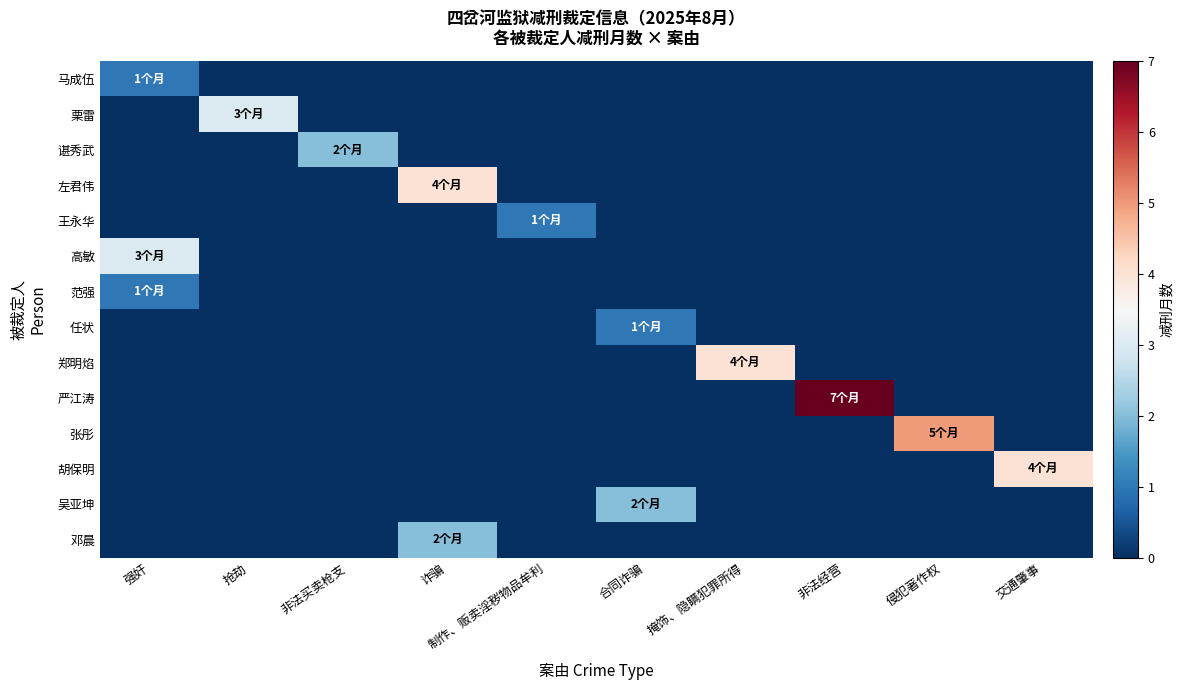

Reading right to left, what are all the values shown in this chart?

马成伍: 交通肇事=0	侵犯著作权=0	非法经营=0	掩饰、隐瞒犯罪所得=0	合同诈骗=0	制作、贩卖淫秽物品牟利=0	诈骗=0	非法买卖枪支=0	抢劫=0	强奸=1
栗雷: 交通肇事=0	侵犯著作权=0	非法经营=0	掩饰、隐瞒犯罪所得=0	合同诈骗=0	制作、贩卖淫秽物品牟利=0	诈骗=0	非法买卖枪支=0	抢劫=3	强奸=0
谌秀武: 交通肇事=0	侵犯著作权=0	非法经营=0	掩饰、隐瞒犯罪所得=0	合同诈骗=0	制作、贩卖淫秽物品牟利=0	诈骗=0	非法买卖枪支=2	抢劫=0	强奸=0
左君伟: 交通肇事=0	侵犯著作权=0	非法经营=0	掩饰、隐瞒犯罪所得=0	合同诈骗=0	制作、贩卖淫秽物品牟利=0	诈骗=4	非法买卖枪支=0	抢劫=0	强奸=0
王永华: 交通肇事=0	侵犯著作权=0	非法经营=0	掩饰、隐瞒犯罪所得=0	合同诈骗=0	制作、贩卖淫秽物品牟利=1	诈骗=0	非法买卖枪支=0	抢劫=0	强奸=0
高敏: 交通肇事=0	侵犯著作权=0	非法经营=0	掩饰、隐瞒犯罪所得=0	合同诈骗=0	制作、贩卖淫秽物品牟利=0	诈骗=0	非法买卖枪支=0	抢劫=0	强奸=3
范强: 交通肇事=0	侵犯著作权=0	非法经营=0	掩饰、隐瞒犯罪所得=0	合同诈骗=0	制作、贩卖淫秽物品牟利=0	诈骗=0	非法买卖枪支=0	抢劫=0	强奸=1
任状: 交通肇事=0	侵犯著作权=0	非法经营=0	掩饰、隐瞒犯罪所得=0	合同诈骗=1	制作、贩卖淫秽物品牟利=0	诈骗=0	非法买卖枪支=0	抢劫=0	强奸=0
郑明焰: 交通肇事=0	侵犯著作权=0	非法经营=0	掩饰、隐瞒犯罪所得=4	合同诈骗=0	制作、贩卖淫秽物品牟利=0	诈骗=0	非法买卖枪支=0	抢劫=0	强奸=0
严江涛: 交通肇事=0	侵犯著作权=0	非法经营=7	掩饰、隐瞒犯罪所得=0	合同诈骗=0	制作、贩卖淫秽物品牟利=0	诈骗=0	非法买卖枪支=0	抢劫=0	强奸=0
张彤: 交通肇事=0	侵犯著作权=5	非法经营=0	掩饰、隐瞒犯罪所得=0	合同诈骗=0	制作、贩卖淫秽物品牟利=0	诈骗=0	非法买卖枪支=0	抢劫=0	强奸=0
胡保明: 交通肇事=4	侵犯著作权=0	非法经营=0	掩饰、隐瞒犯罪所得=0	合同诈骗=0	制作、贩卖淫秽物品牟利=0	诈骗=0	非法买卖枪支=0	抢劫=0	强奸=0
吴亚坤: 交通肇事=0	侵犯著作权=0	非法经营=0	掩饰、隐瞒犯罪所得=0	合同诈骗=2	制作、贩卖淫秽物品牟利=0	诈骗=0	非法买卖枪支=0	抢劫=0	强奸=0
邓晨: 交通肇事=0	侵犯著作权=0	非法经营=0	掩饰、隐瞒犯罪所得=0	合同诈骗=0	制作、贩卖淫秽物品牟利=0	诈骗=2	非法买卖枪支=0	抢劫=0	强奸=0